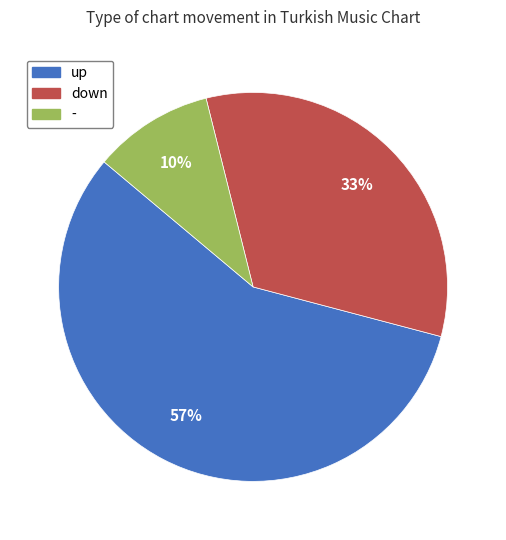

Combined, do up and down account for over 50%?

Yes